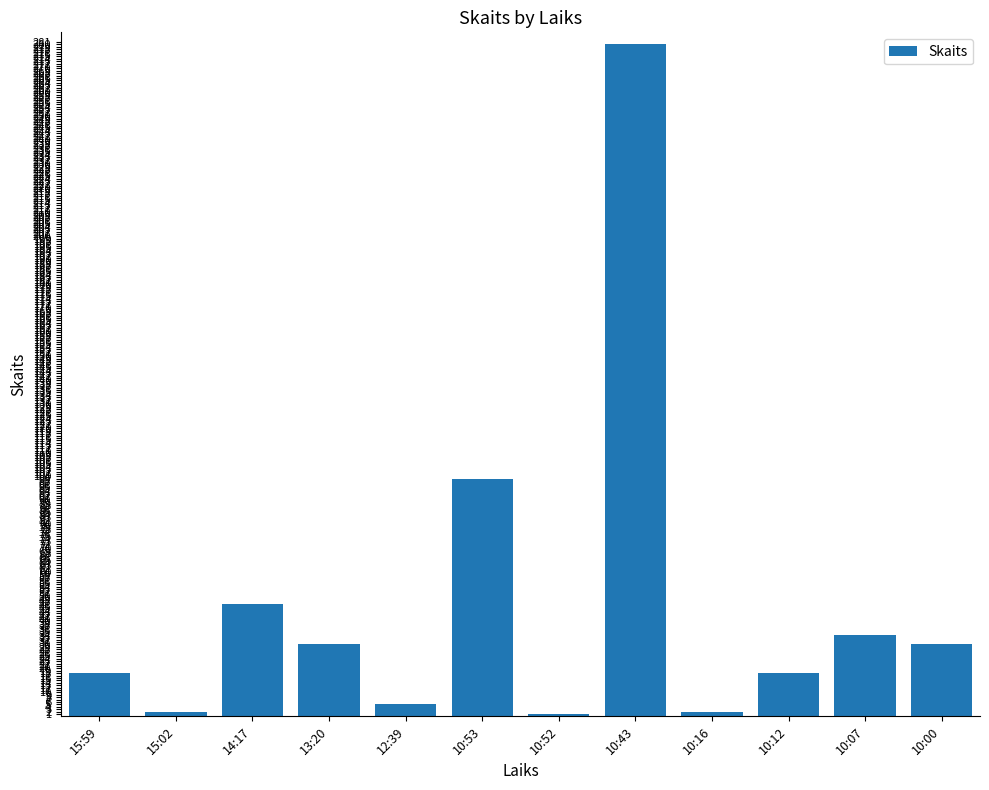

At which label is the value closest to 140?

10:53